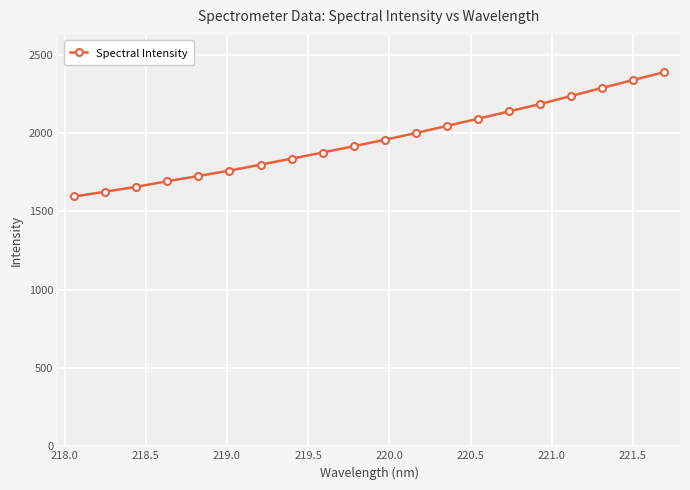

What is the value of the 11th point from the left?

1956.3